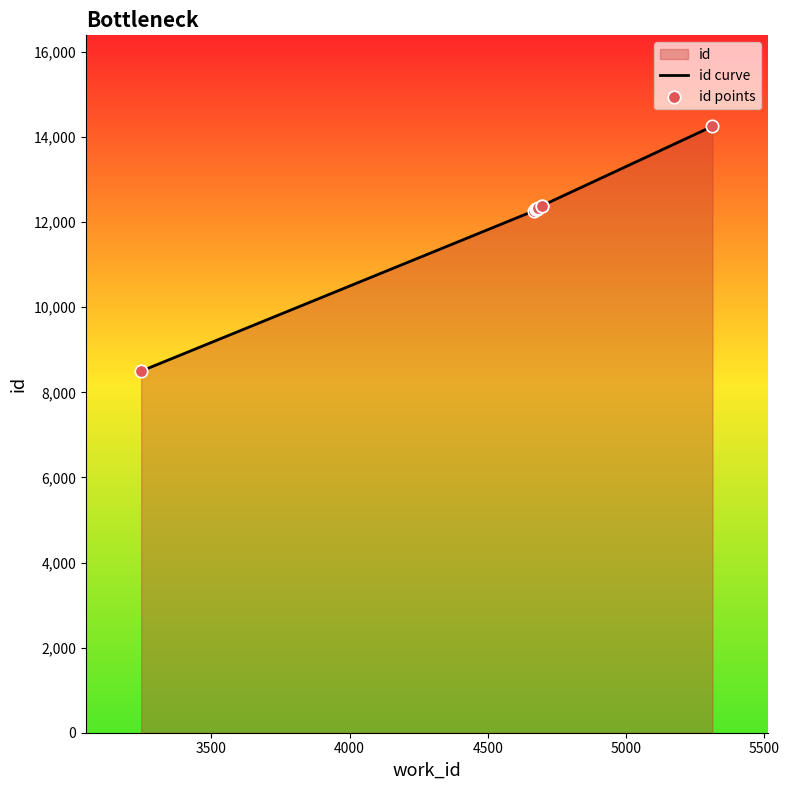

Which series has the largest total across all categories?

id curve